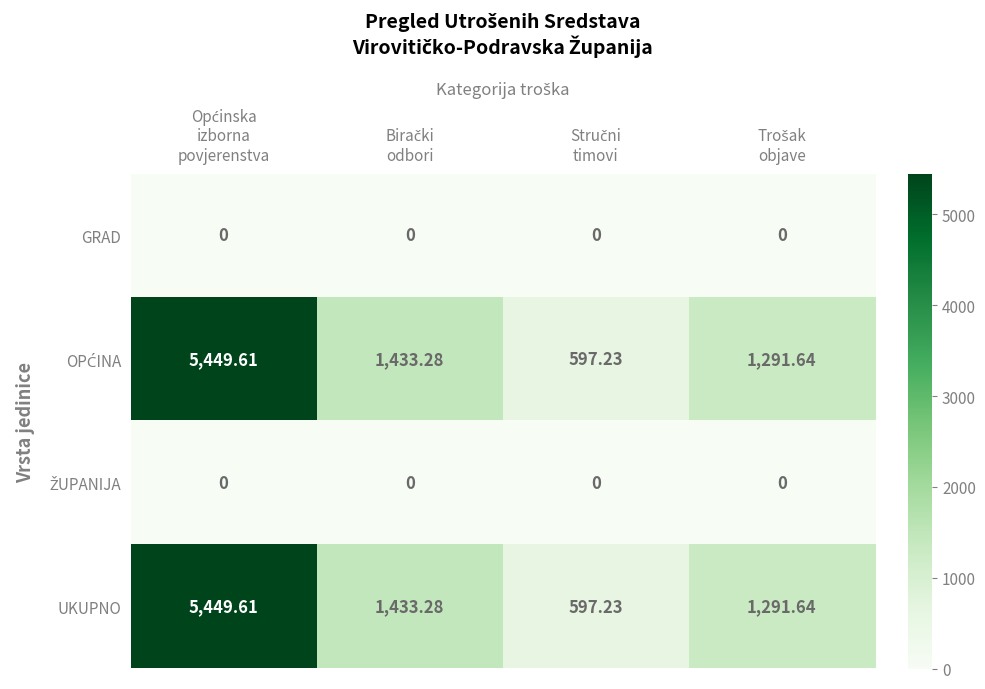

How many data points does each series have?

4